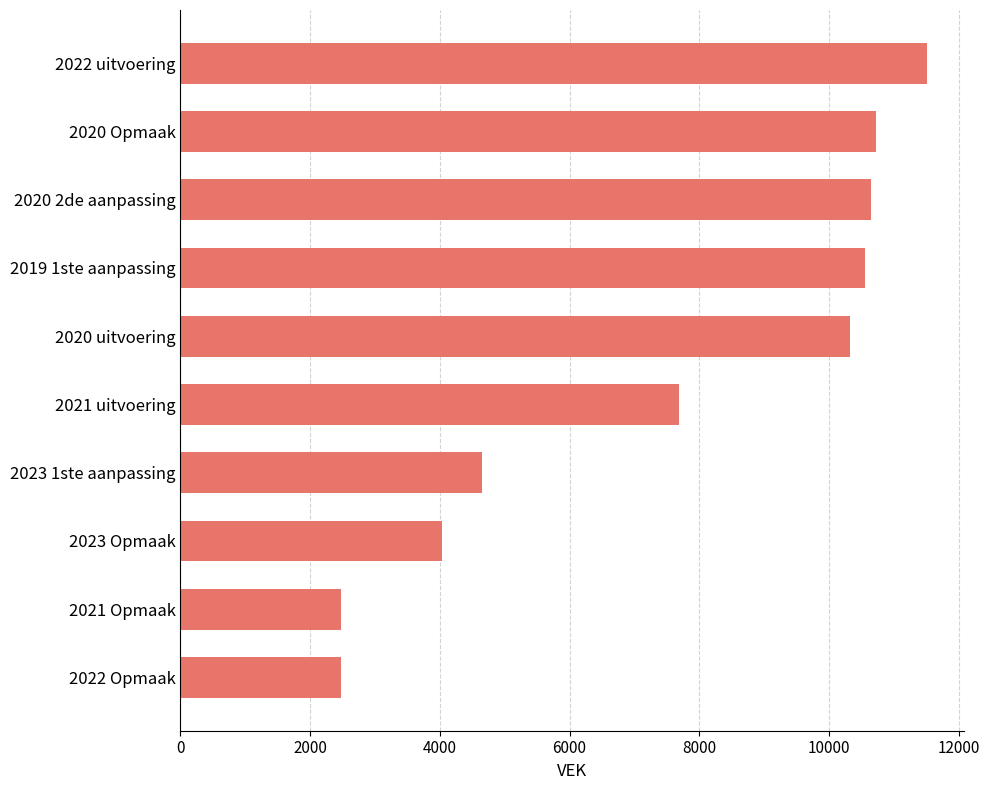

At which label is the value closest to 6991?

2021 uitvoering